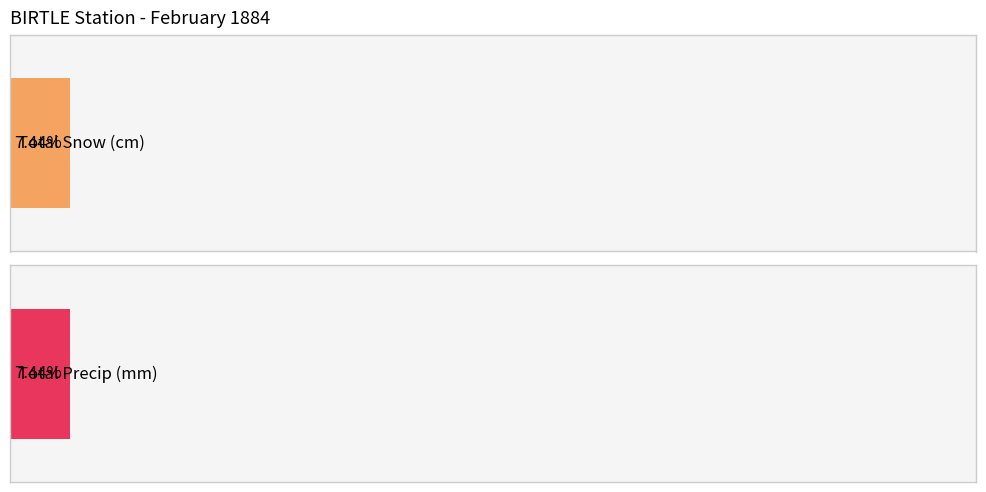

Is it true that Total Precip (mm) equals 3.8 at 24?

True